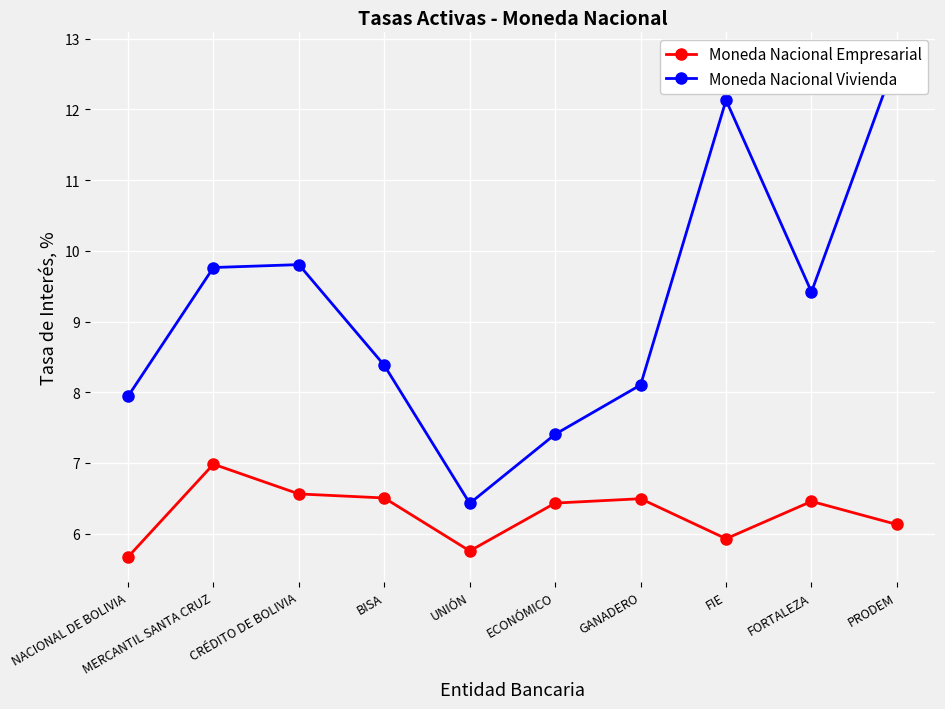

True or false: Moneda Nacional Vivienda has a value of 2.9 at FORTALEZA.

False